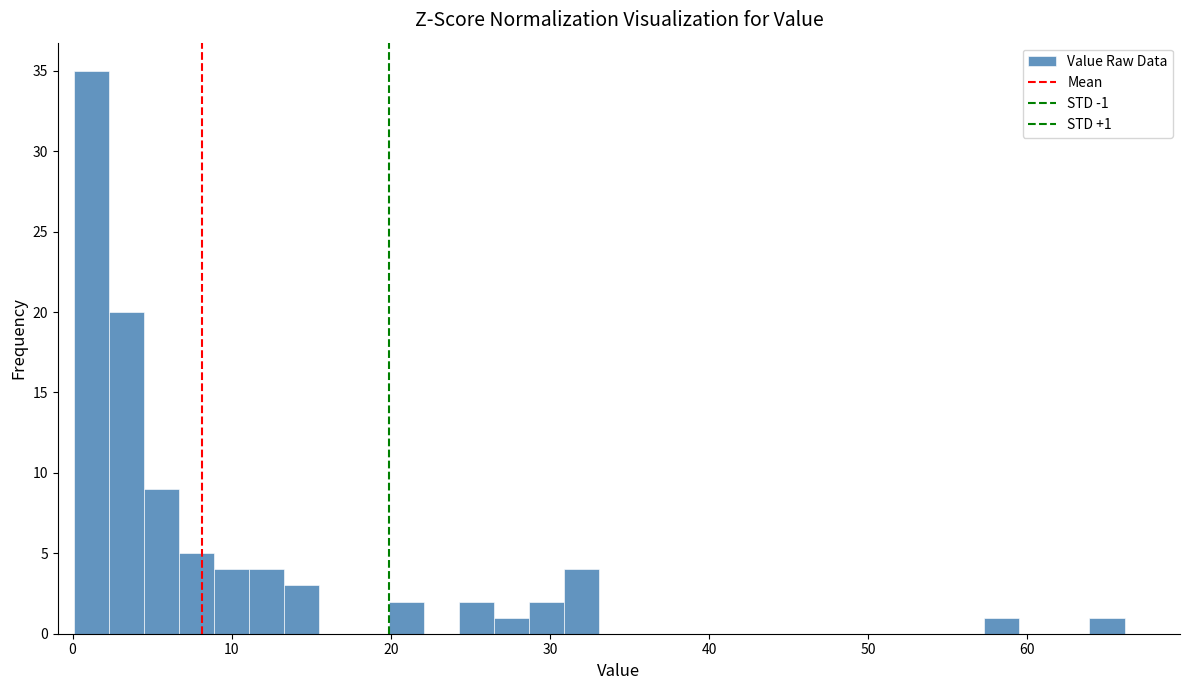

Around what value on the x-axis is the tallest bar? Give the approximate position of its centre, as read against the axis.

1